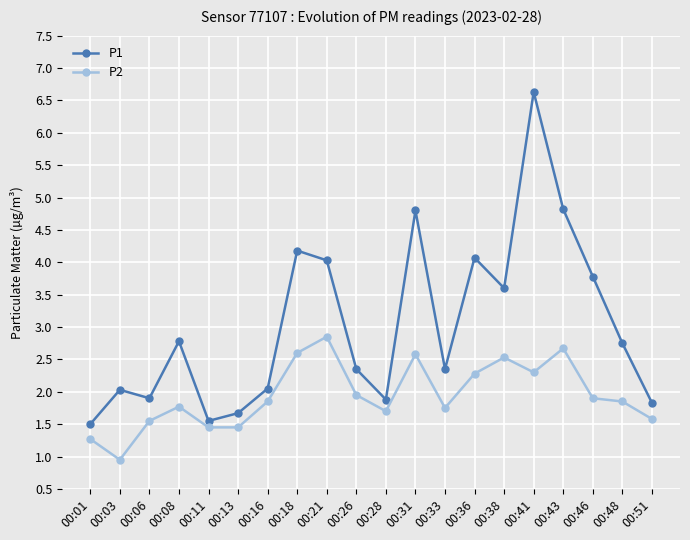

Which series changed the most between 00:01 and 00:36?

P1